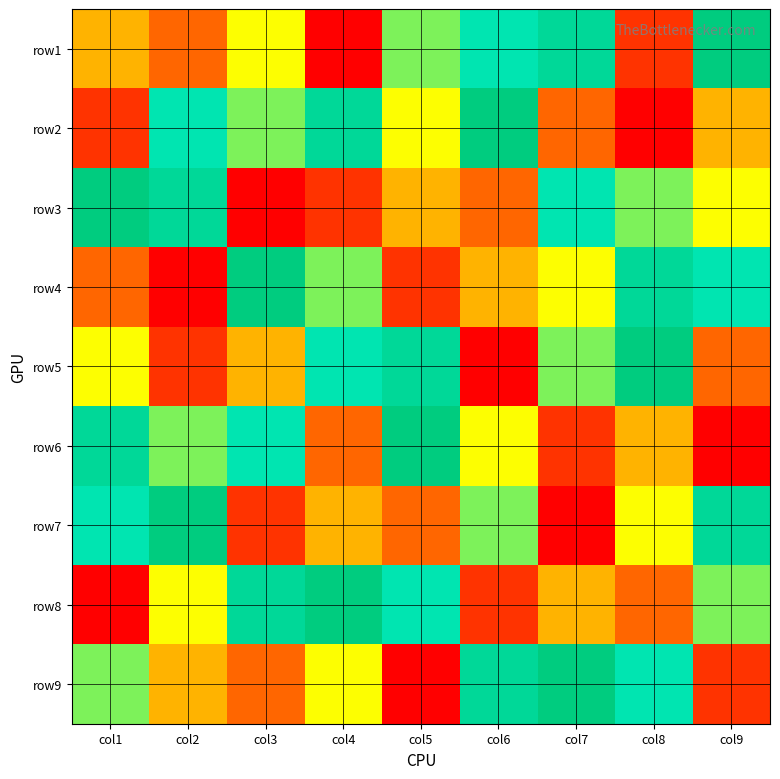

At which category does the chart reach its minimum across all series?

col4